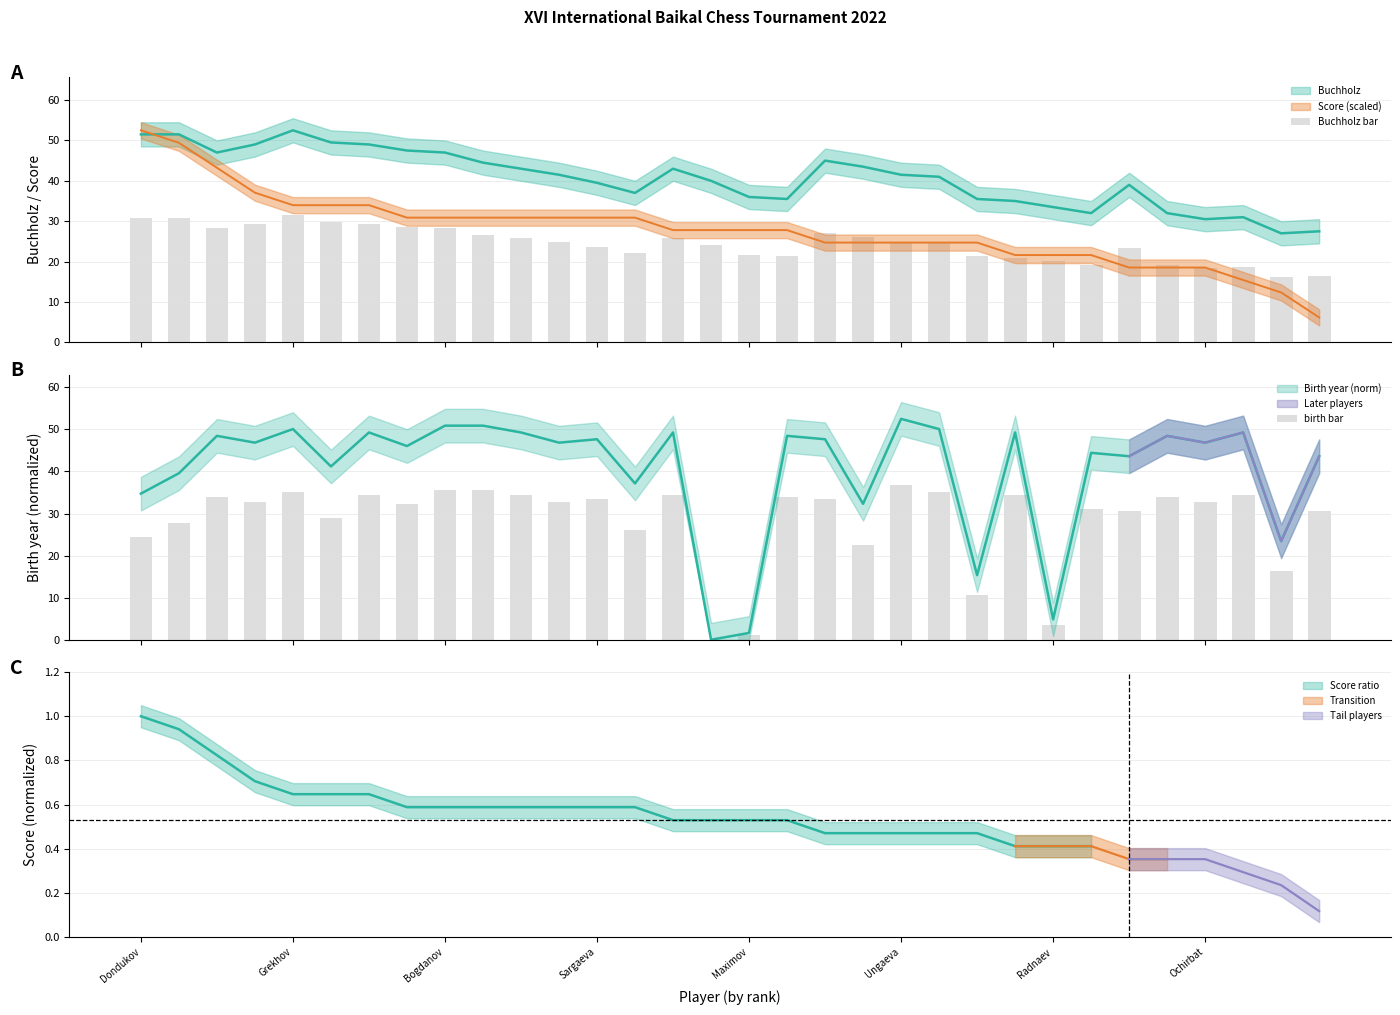

At which label does Buchholz bar first exceed 24?

Dondukov